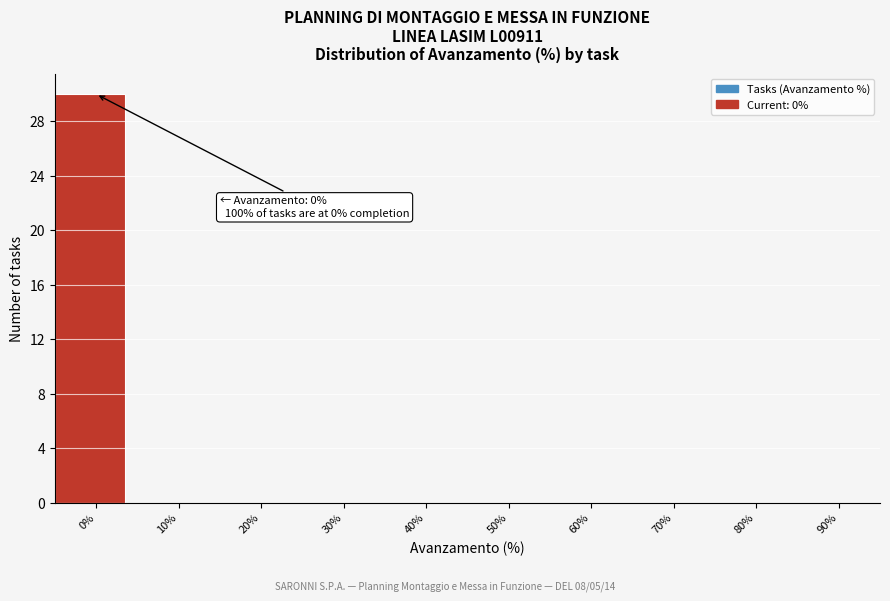

Reading left to right, extract all data points from this chart.

0%=30	10%=0	20%=0	30%=0	40%=0	50%=0	60%=0	70%=0	80%=0	90%=0